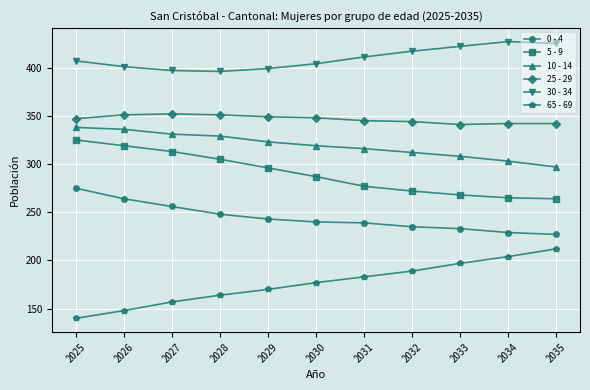

At how many categories does at least one series exceed 230?

11